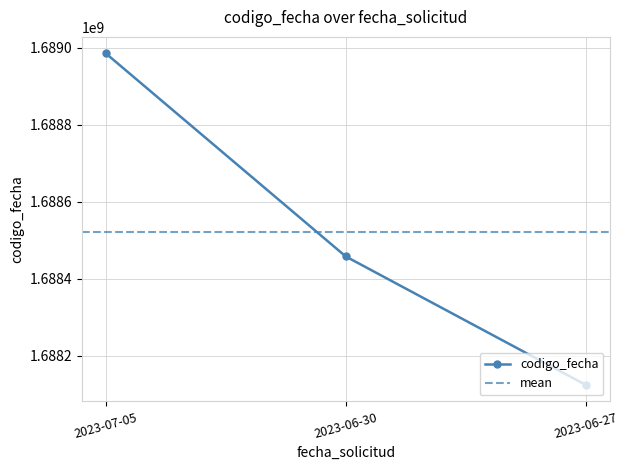

What is the greatest value displayed?

1688985232